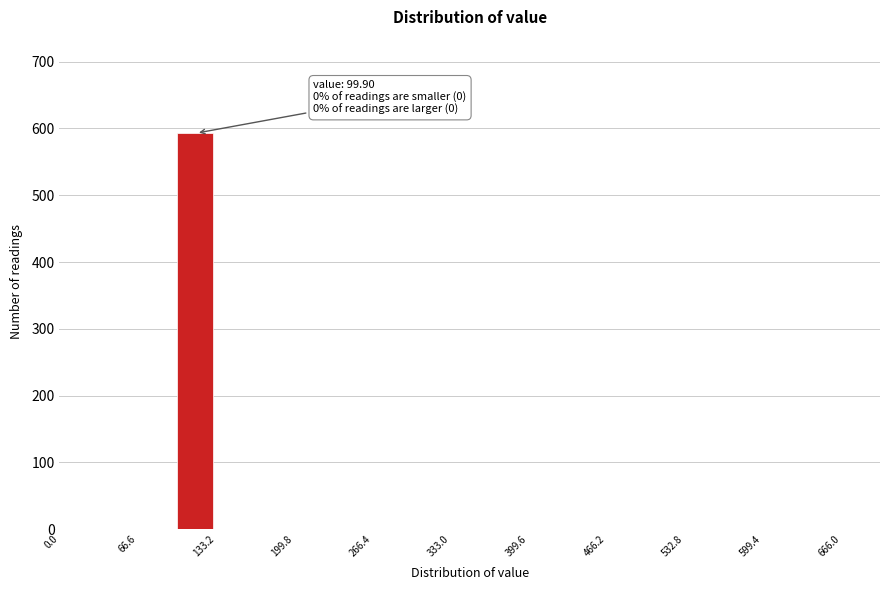

Read against the x-axis, roughly where is the centre of the tallest bar?

120